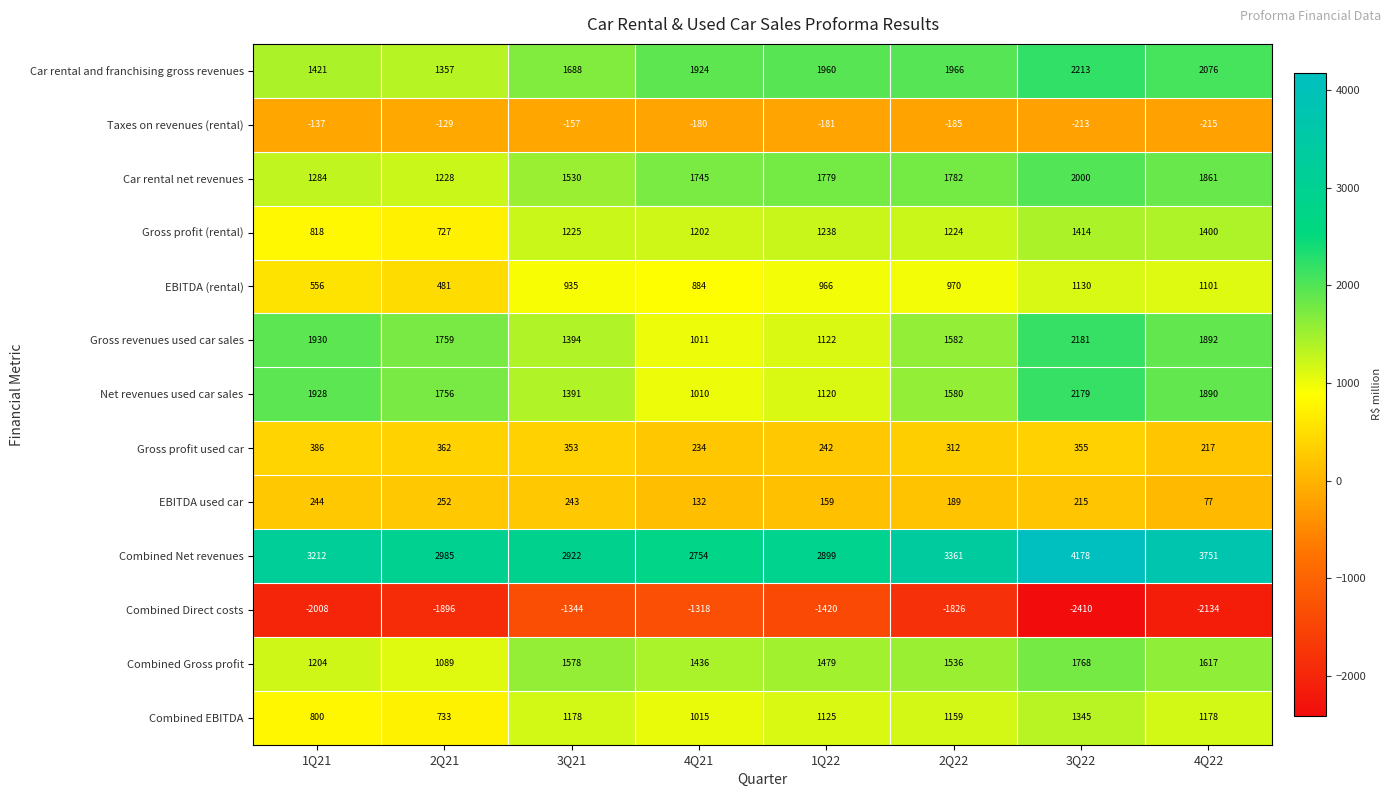

What is the average value of the Car rental net revenues series?

1651